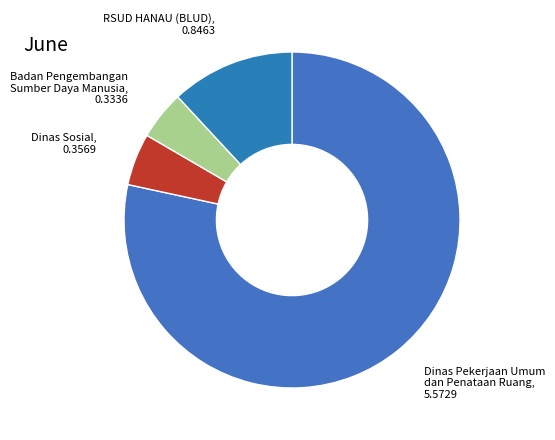

Does Dinas Sosial account for over 50% of the chart?

No